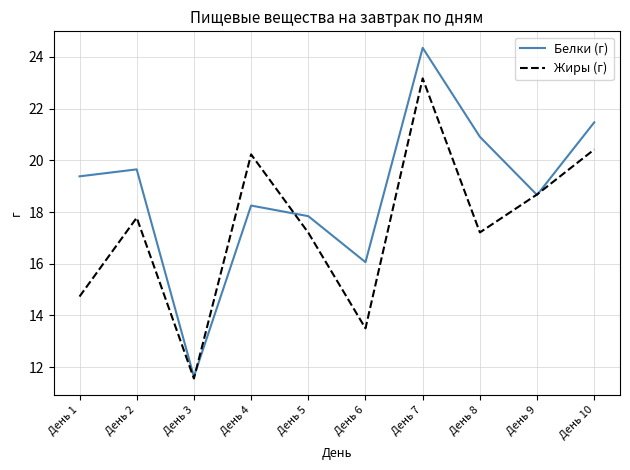

At which category does the chart reach its peak across all series?

День 7